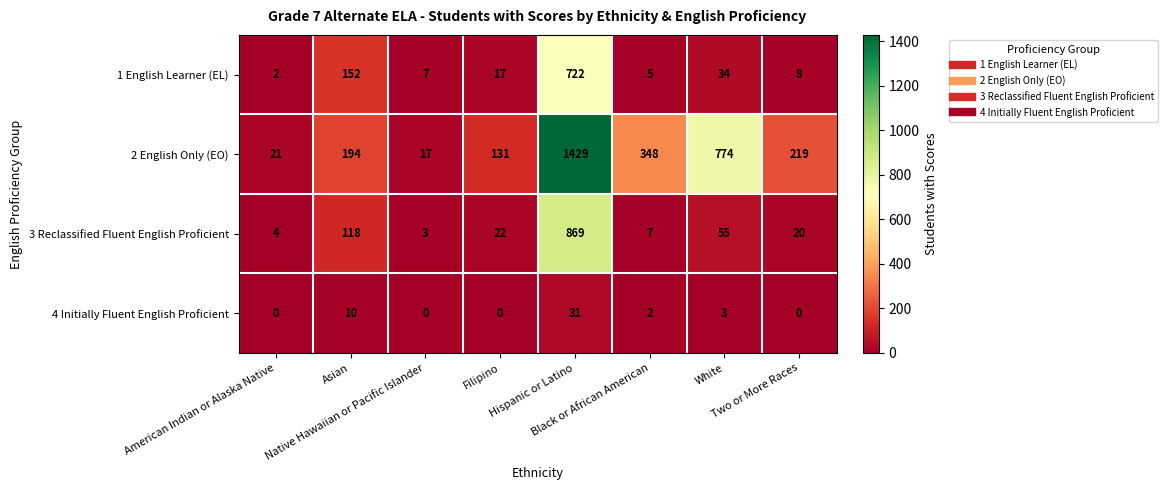

What is the difference between the maximum and minimum values in the 4 Initially Fluent English Proficient series?

31